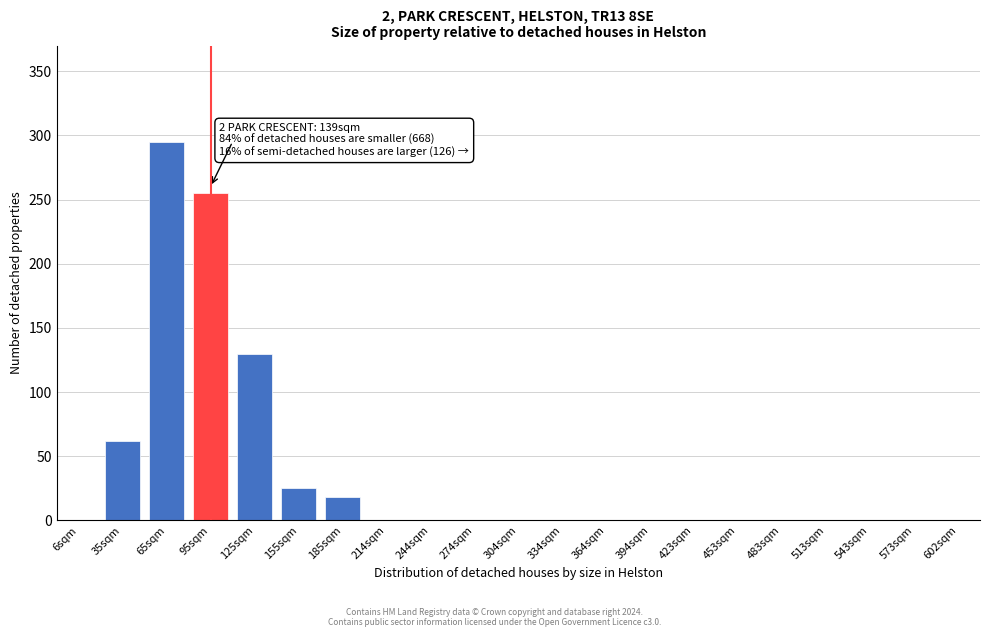

Reading left to right, what are all the values shown in this chart?

6sqm=0	35sqm=62	65sqm=295	95sqm=255	125sqm=130	155sqm=25	185sqm=18	214sqm=0	244sqm=0	274sqm=0	304sqm=0	334sqm=0	364sqm=0	394sqm=0	423sqm=0	453sqm=0	483sqm=0	513sqm=0	543sqm=0	573sqm=0	602sqm=0